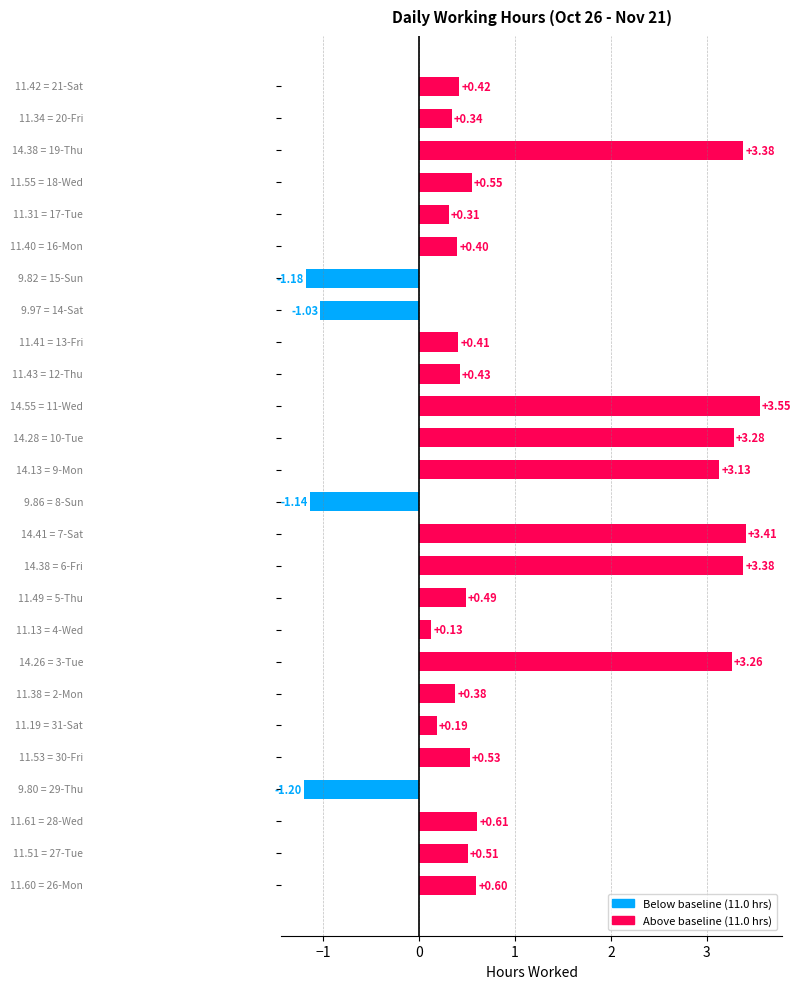

What is the sum of all values?

25.1